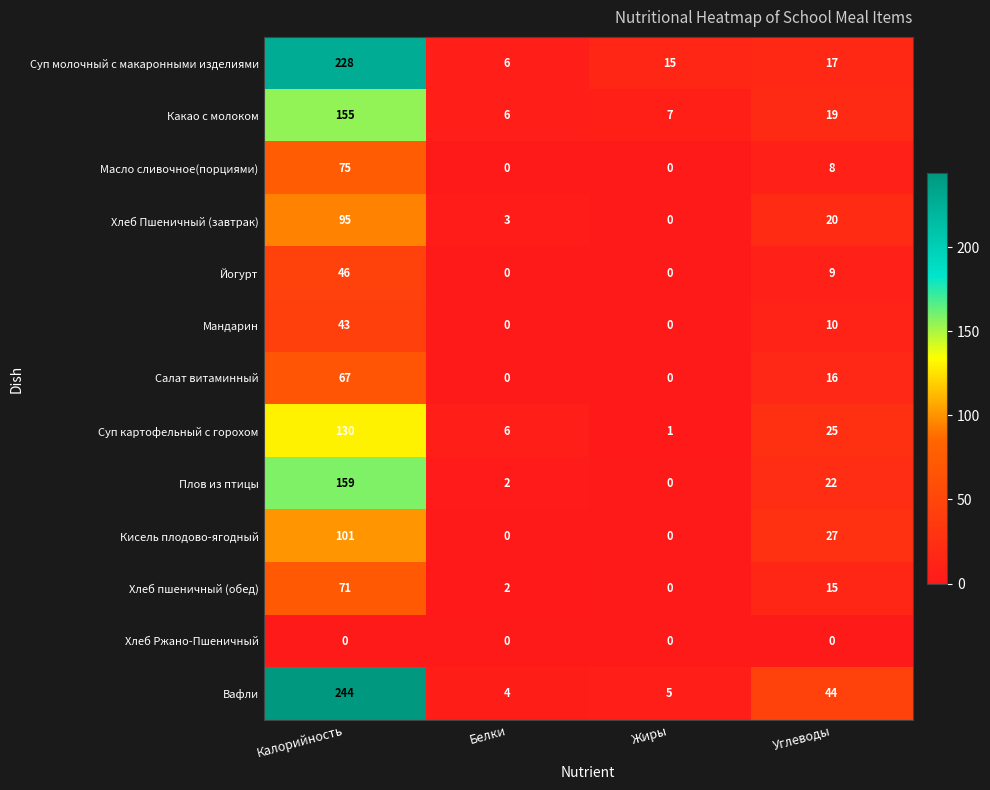

What is the spread (max minus min) of values at Жиры?

15